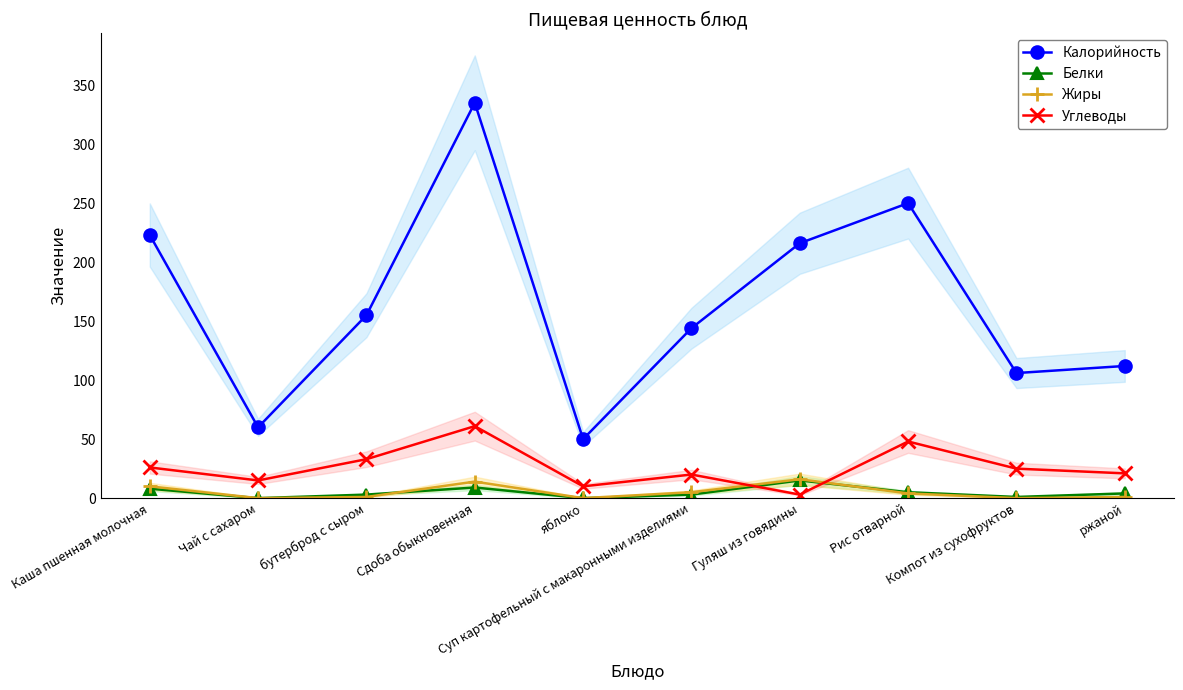

Is it true that Углеводы equals 4 at яблоко?

False